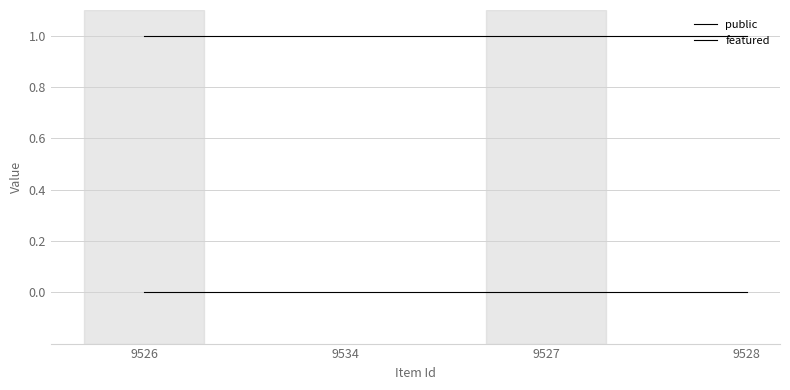

Does the chart have visible grid lines?

Yes